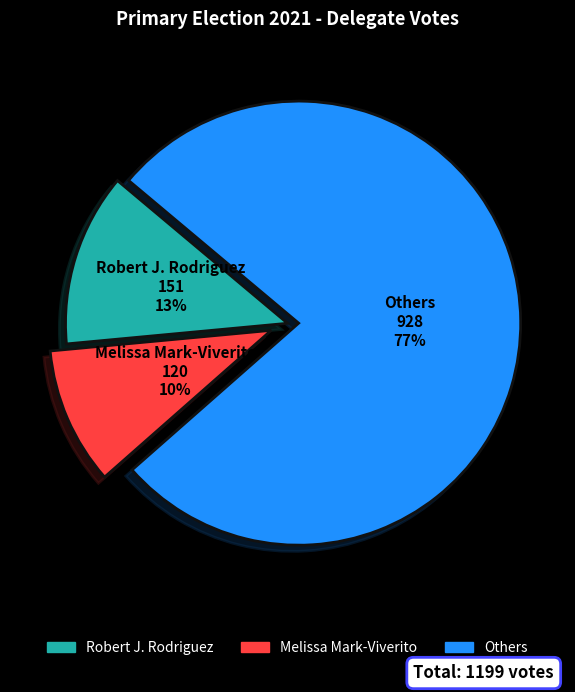

Is there a majority slice in this chart?

Yes